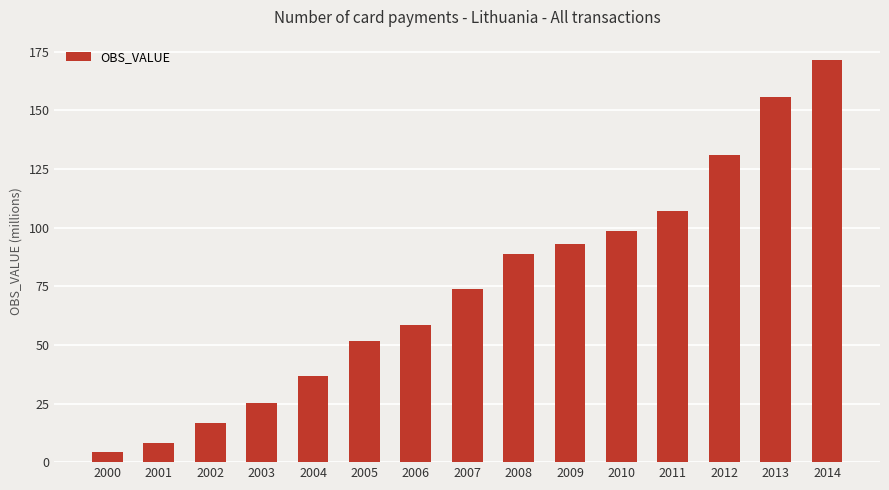

What is the change in value from 2009 to 2013?

+62.7